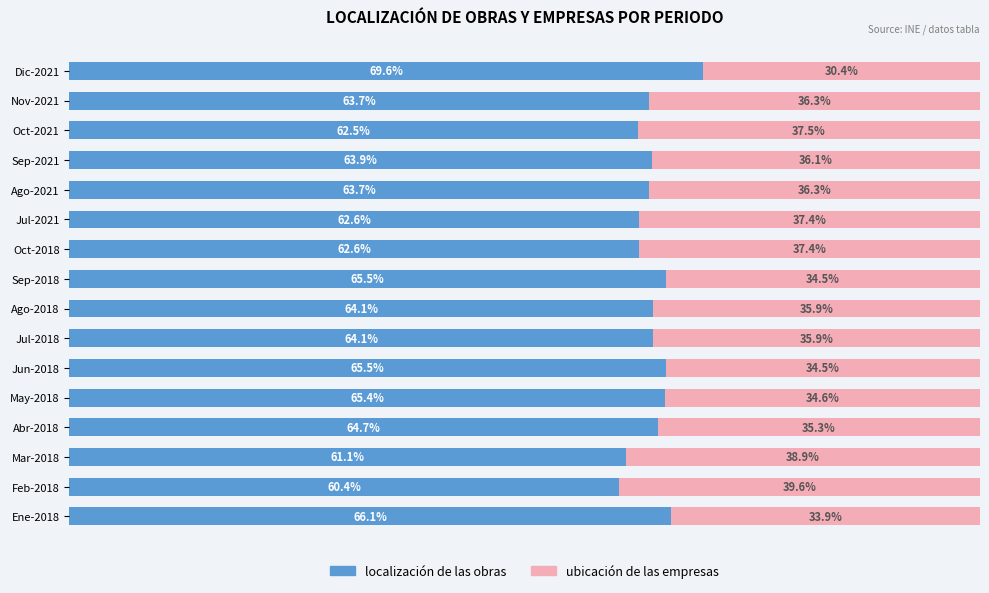

Which category has the highest value in the localización de las obras series?

Dic-2021